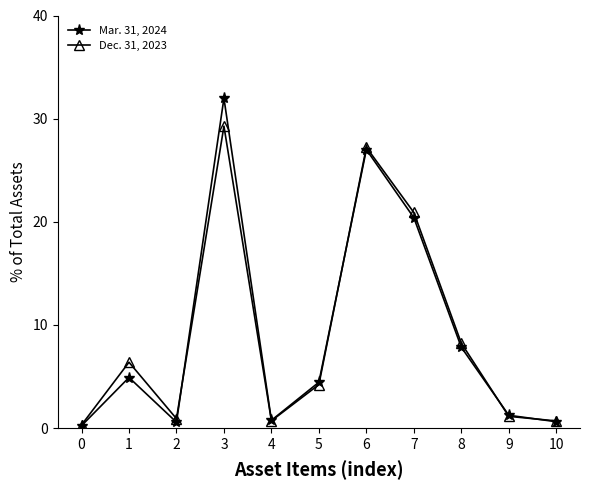

What is the greatest value displayed?

32.0